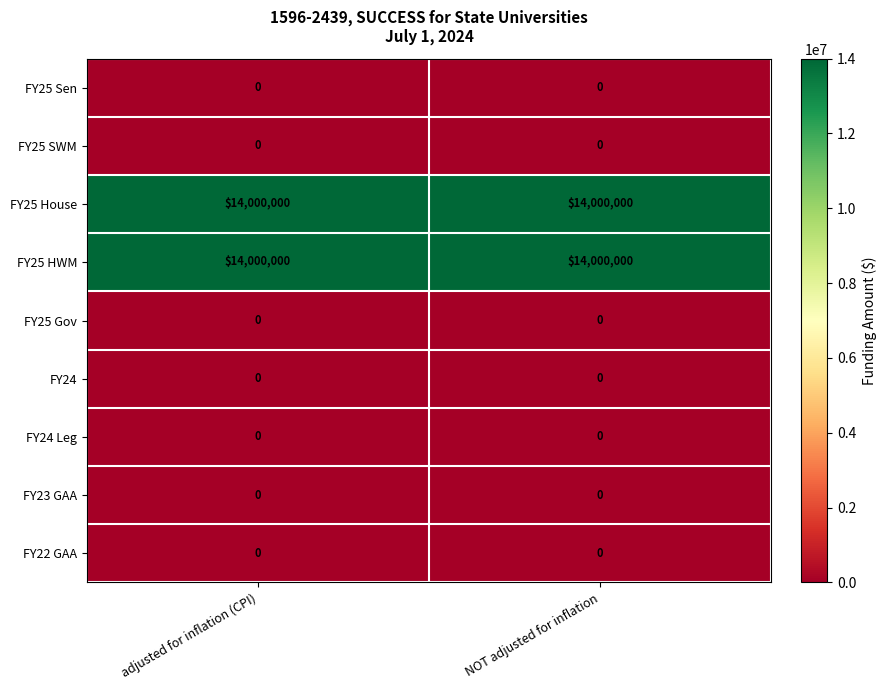

What is the difference between the highest and lowest values at adjusted for inflation (CPI)?

14000000